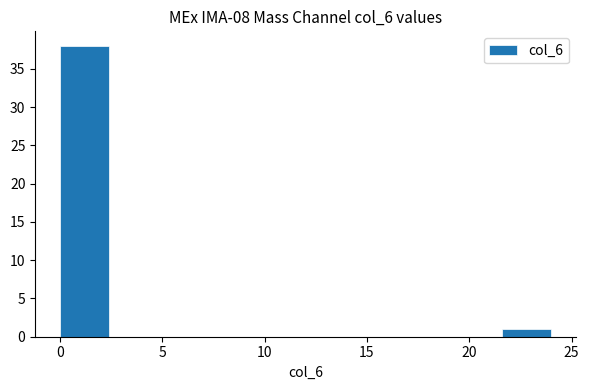

Reading left to right, list every bar in this chart as the range it spans on the x-axis followed by its height. Neither the bar edges nor the heights are printed on the chart, so give them approximately, as read against the axes.

0.0 to 2.4: 38
2.4 to 4.8: 0
4.8 to 7.2: 0
7.2 to 9.6: 0
9.6 to 12.0: 0
12.0 to 14.4: 0
14.4 to 16.8: 0
16.8 to 19.2: 0
19.2 to 21.6: 0
21.6 to 24.0: 1